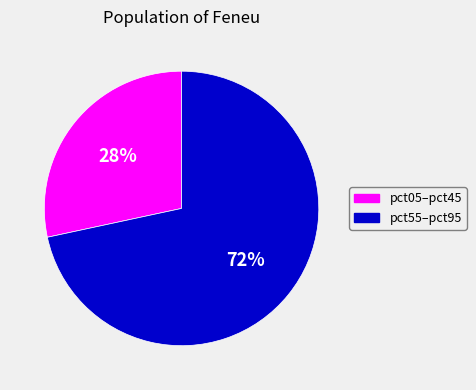

Does any single category account for the majority?

Yes